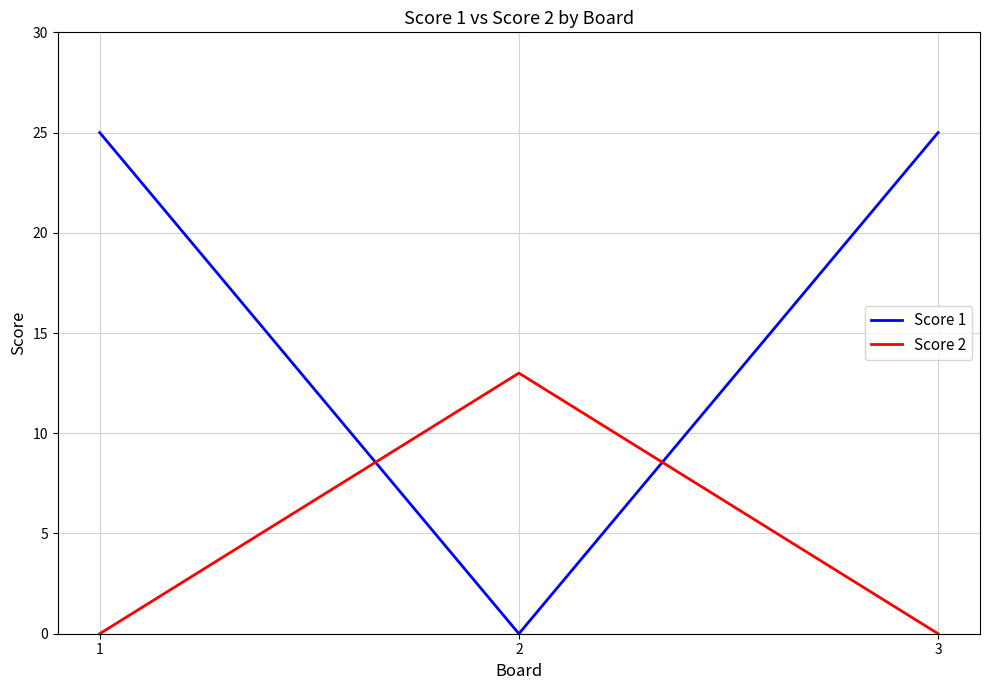

How many categories are shown in the chart?

3